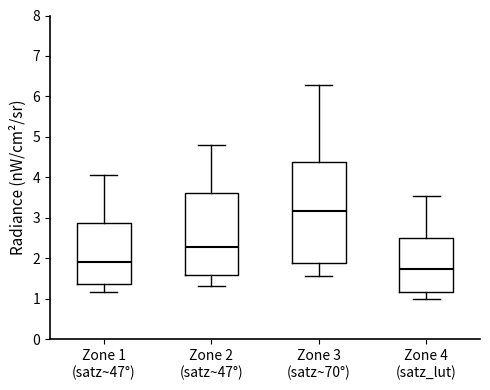

Reading left to right, read every box against the y-axis: the position of its median line, the range the box covers, and the ends of its whiskers. The values are not printed on the chart, so give them approximately, as read against the axis.

Zone 1 (satz~47°): median 1.9, box 1.4 to 2.9, whiskers 1.2 to 4.1
Zone 2 (satz~47°): median 2.3, box 1.6 to 3.6, whiskers 1.3 to 4.8
Zone 3 (satz~70°): median 3.2, box 1.9 to 4.4, whiskers 1.6 to 6.3
Zone 4 (satz_lut): median 1.7, box 1.2 to 2.5, whiskers 1.0 to 3.5